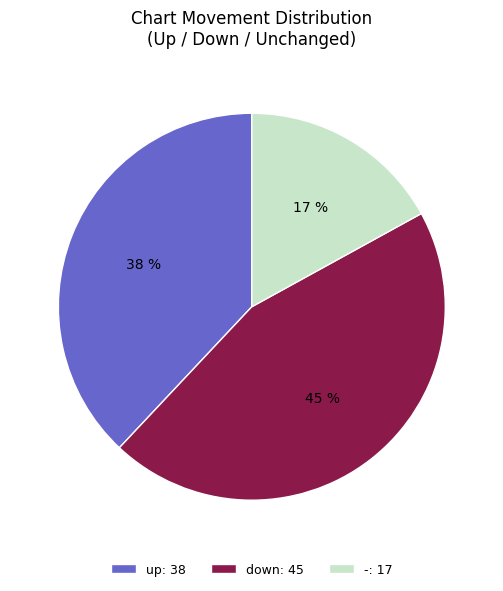

Is it true that - is 17% of the pie?

True